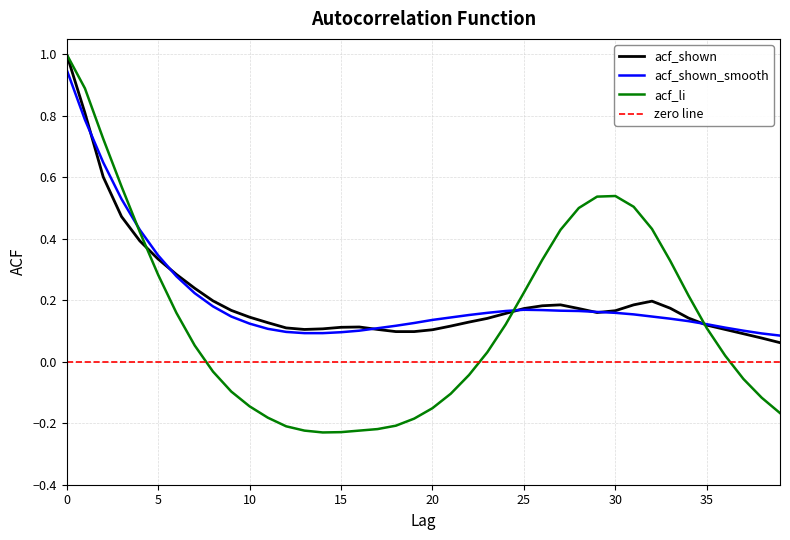

What value does the acf_li series have at 37?

-0.1